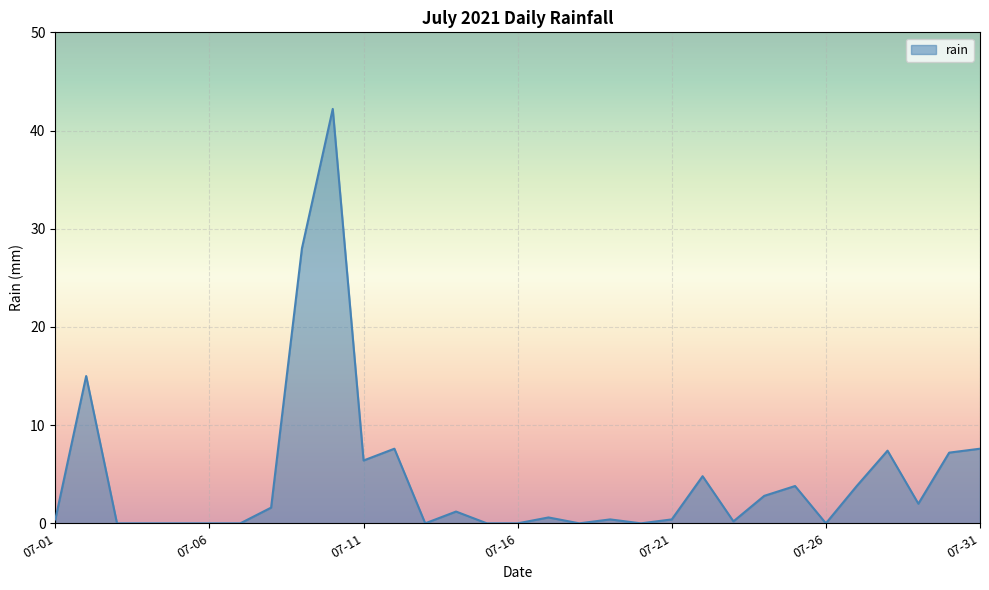

What is the greatest value displayed?

42.2